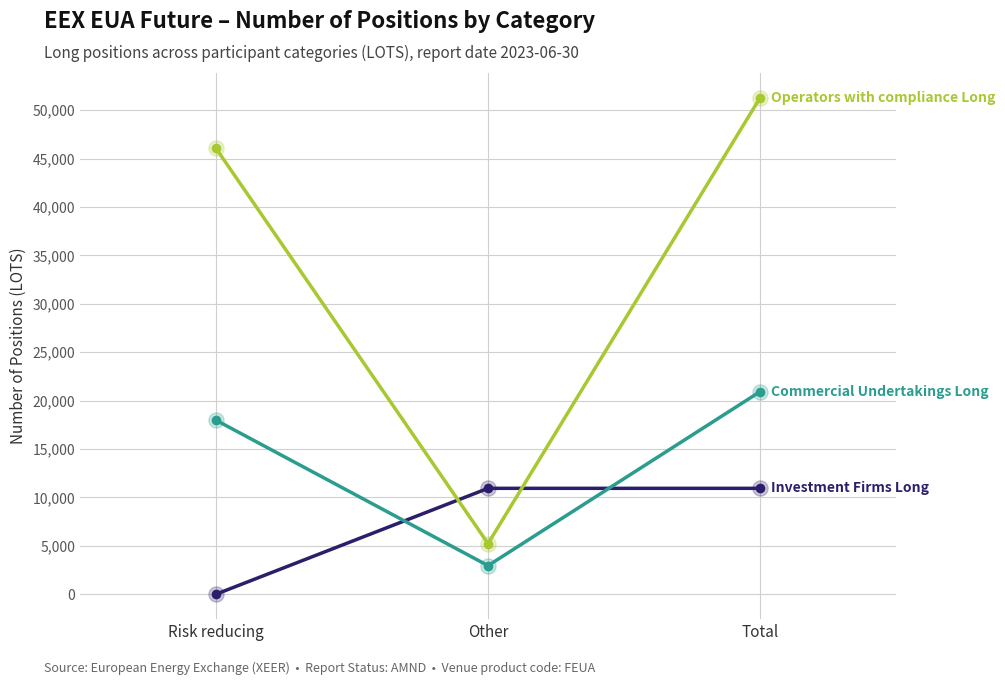

What is the difference between the highest and lowest values at Risk reducing?

46060